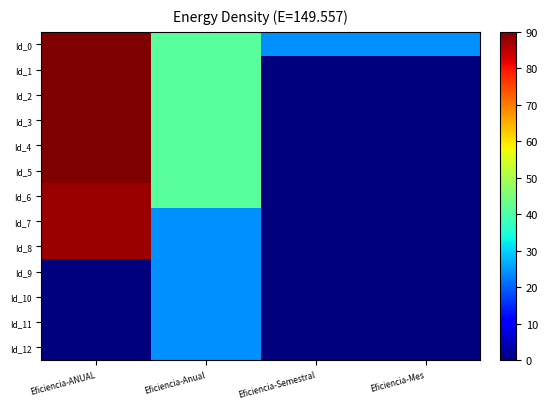

At which category is the sum across all series the highest?

Eficiencia-ANUAL